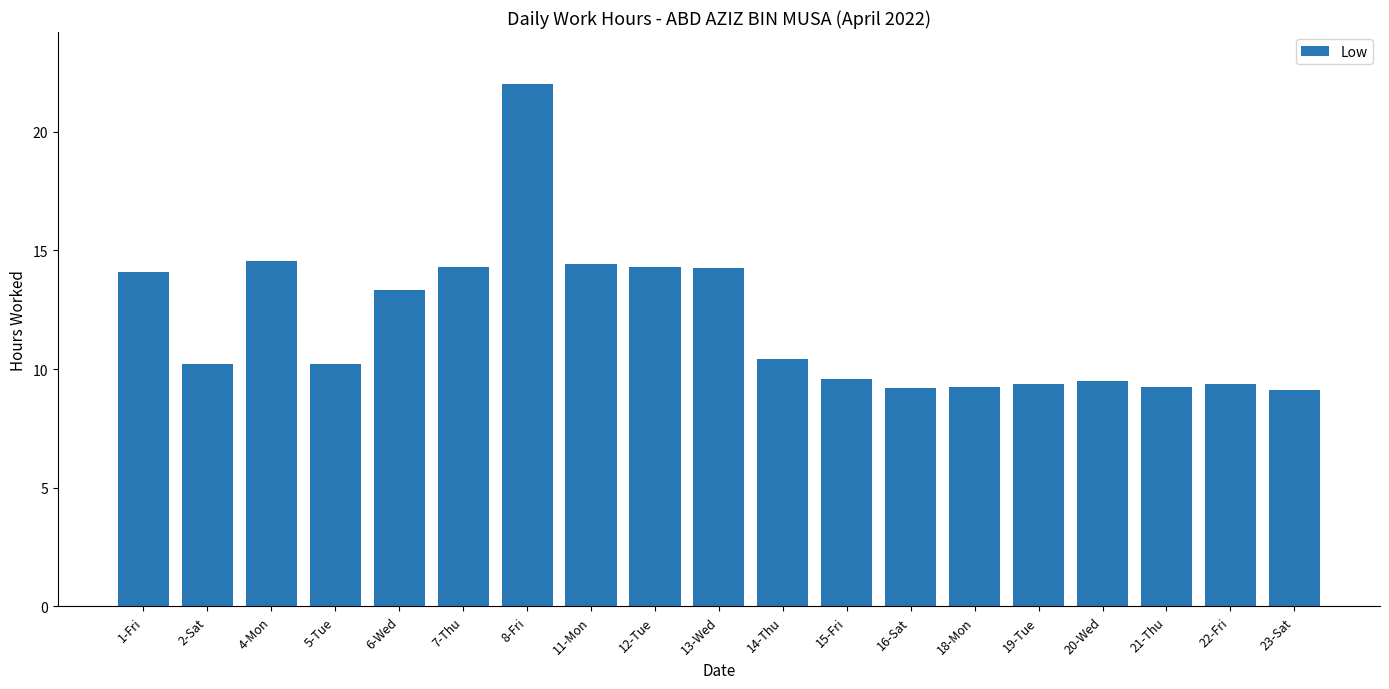

Which category has the highest value across all series?

8-Fri